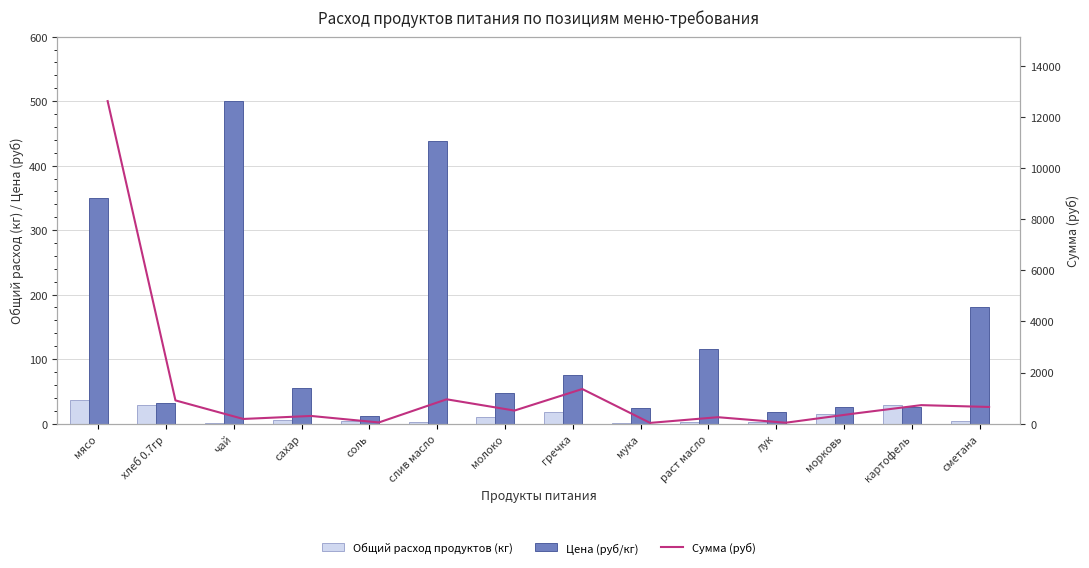

How many values in the Сумма (руб) series are below 509?

7